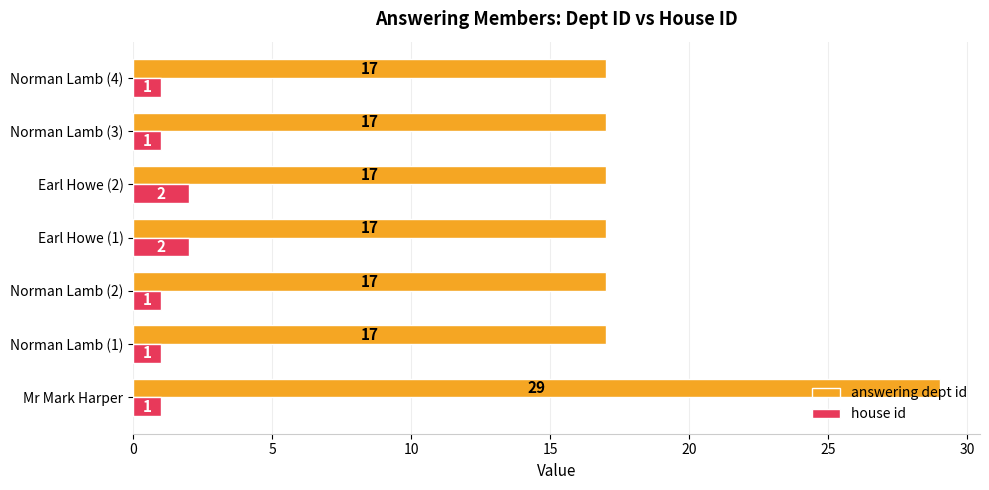

At how many categories does at least one series exceed 25?

1